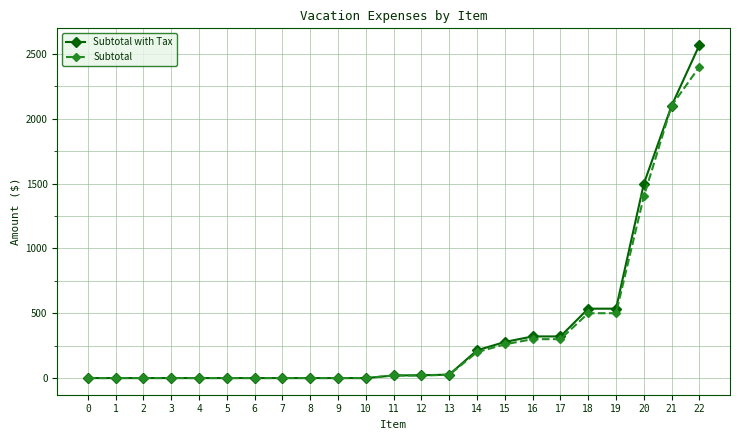

Rank the series by their maximum value, from highest to lowest.

Subtotal with Tax, Subtotal